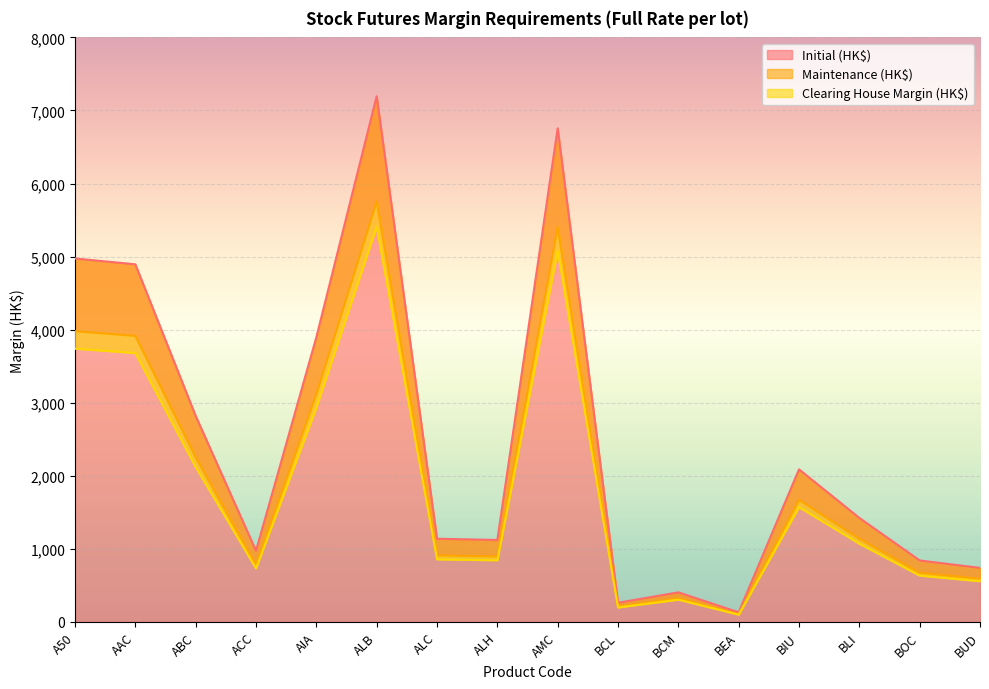

Where does the Initial (HK$) series first go above 1423?

A50